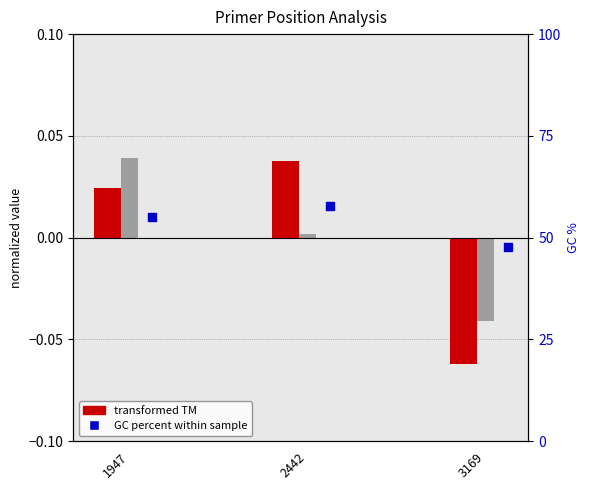

At how many categories does at least one series exceed 19?

3